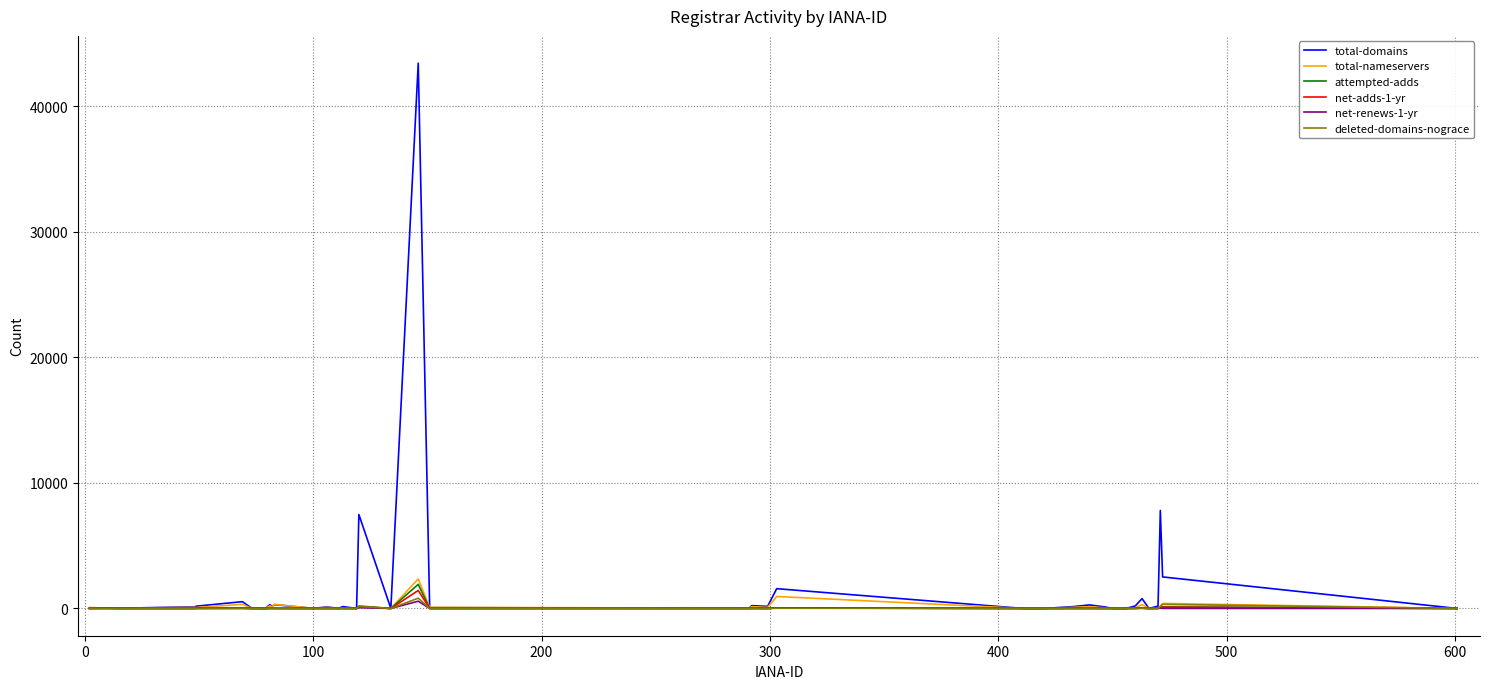

Which series has the widest spread of values?

total-domains